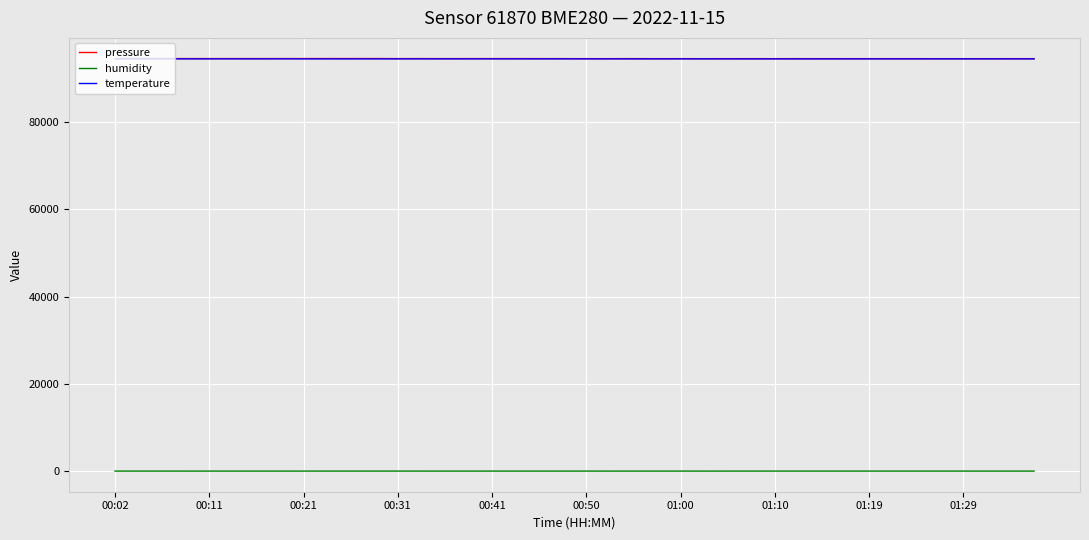

True or false: pressure and humidity intersect in this chart.

False